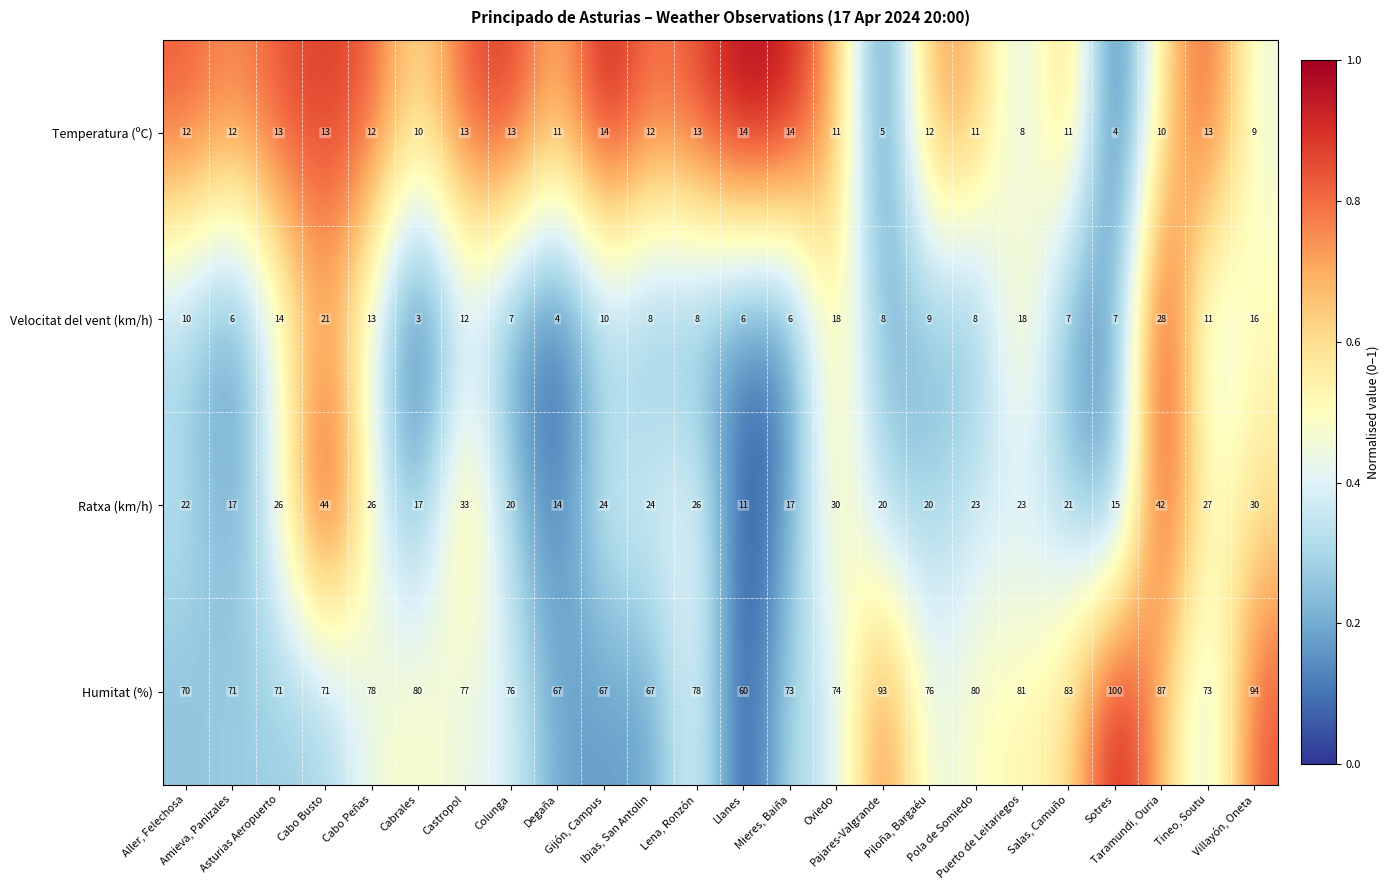

What is the average value of the Ratxa (km/h) series?

24